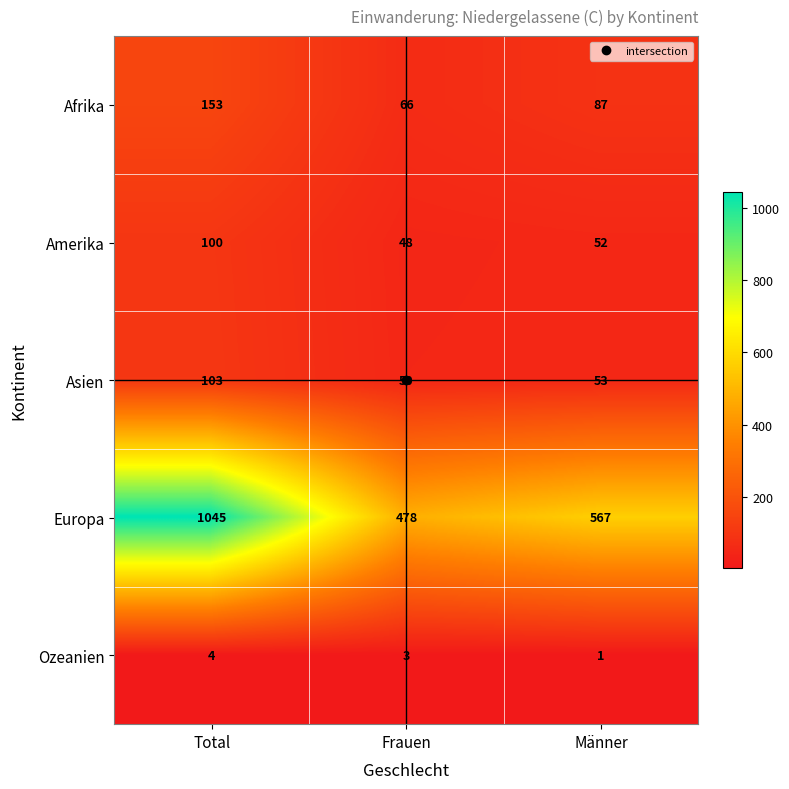

Which label corresponds to the smallest value in the chart?

Männer